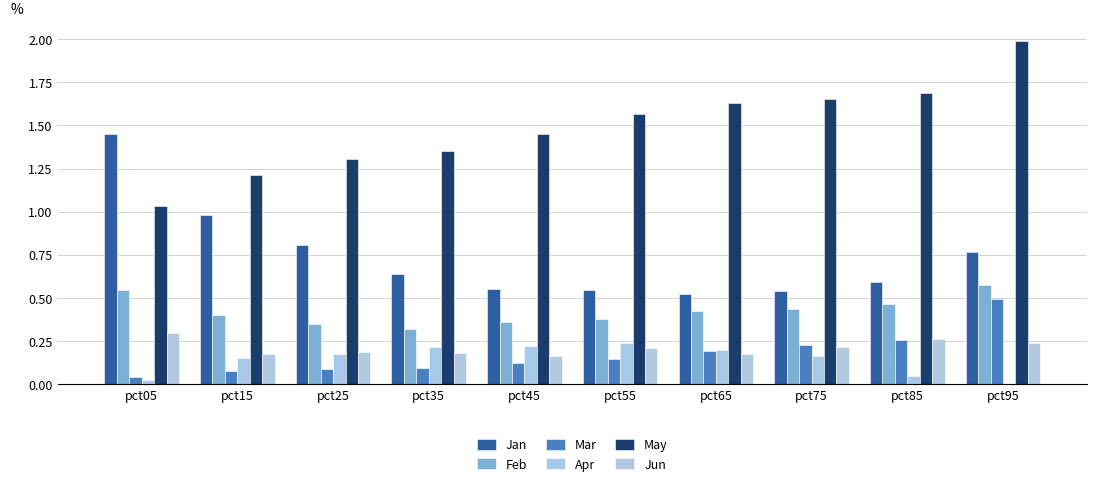

How many data points does each series have?

10